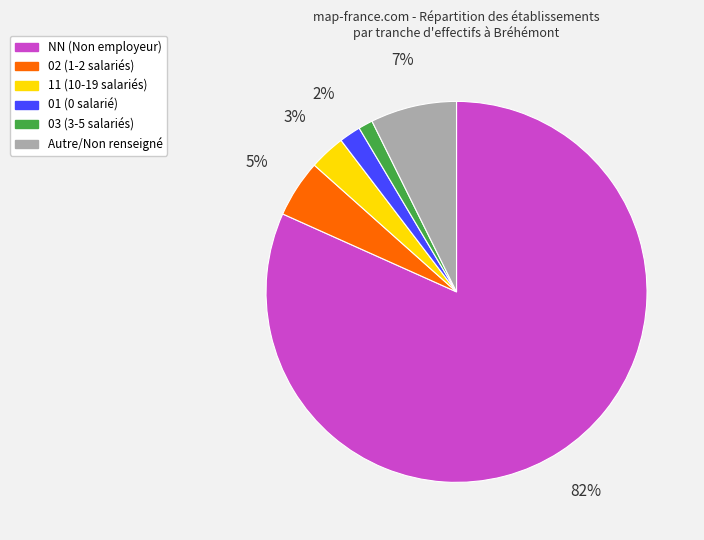

To the nearest percent, what is the average slice percentage?

17%